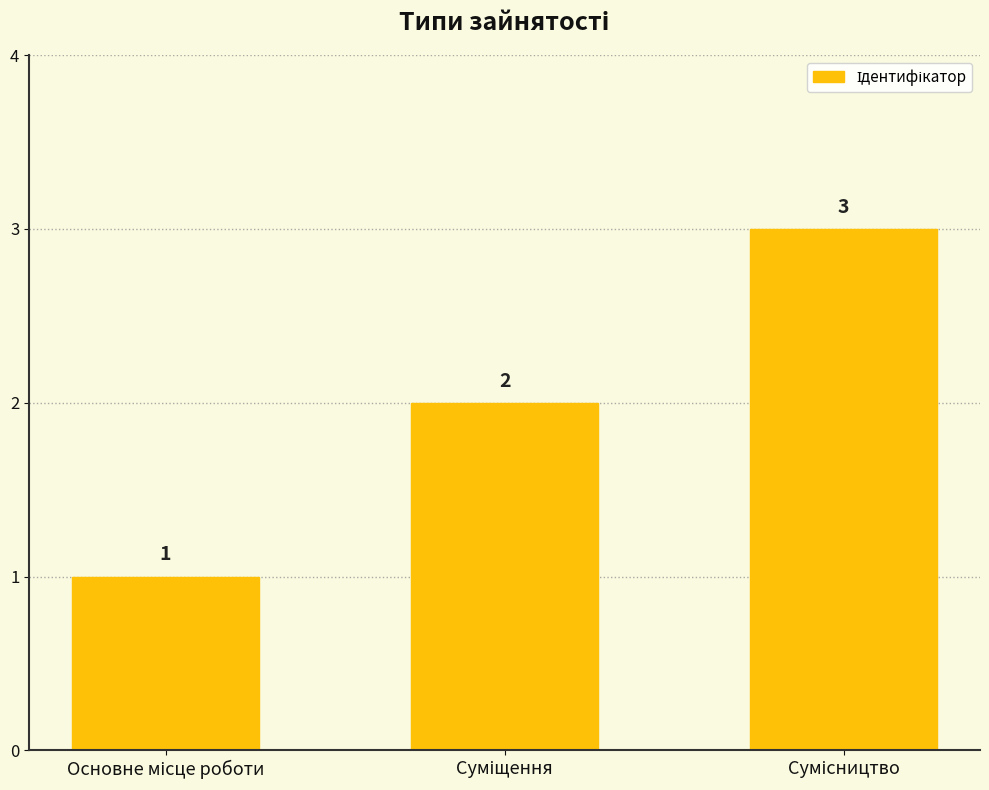

What is the greatest value displayed?

3